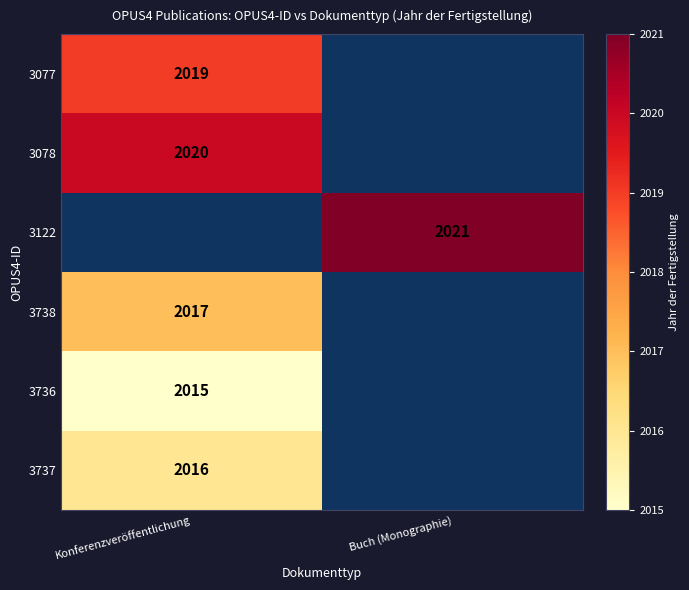

Between Konferenzveröffentlichung and Buch (Monographie), which is larger?

Buch (Monographie)